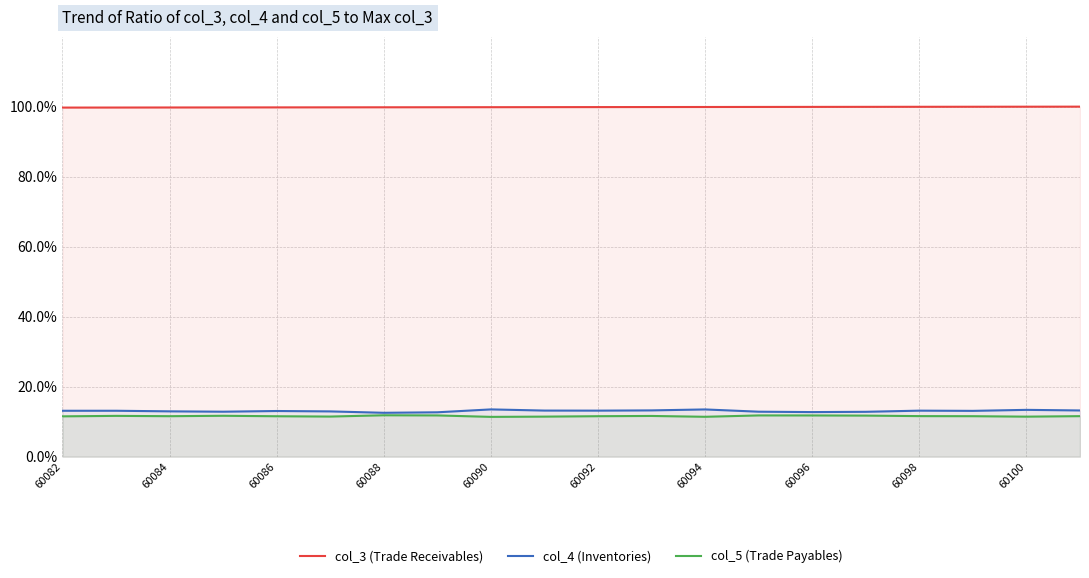

True or false: col_5 (Trade Payables) and col_4 (Inventories) cross at least once.

False